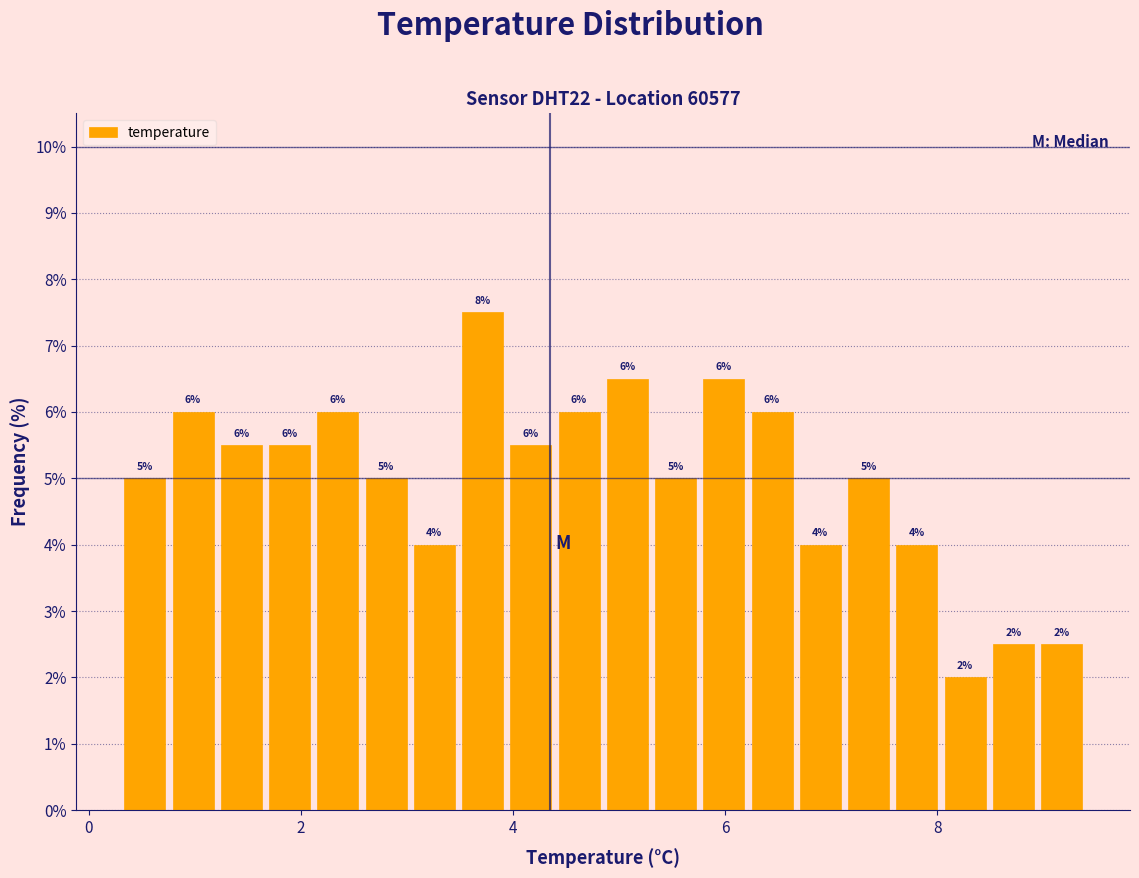

Read against the x-axis, roughly where is the centre of the tallest bar?

3.8